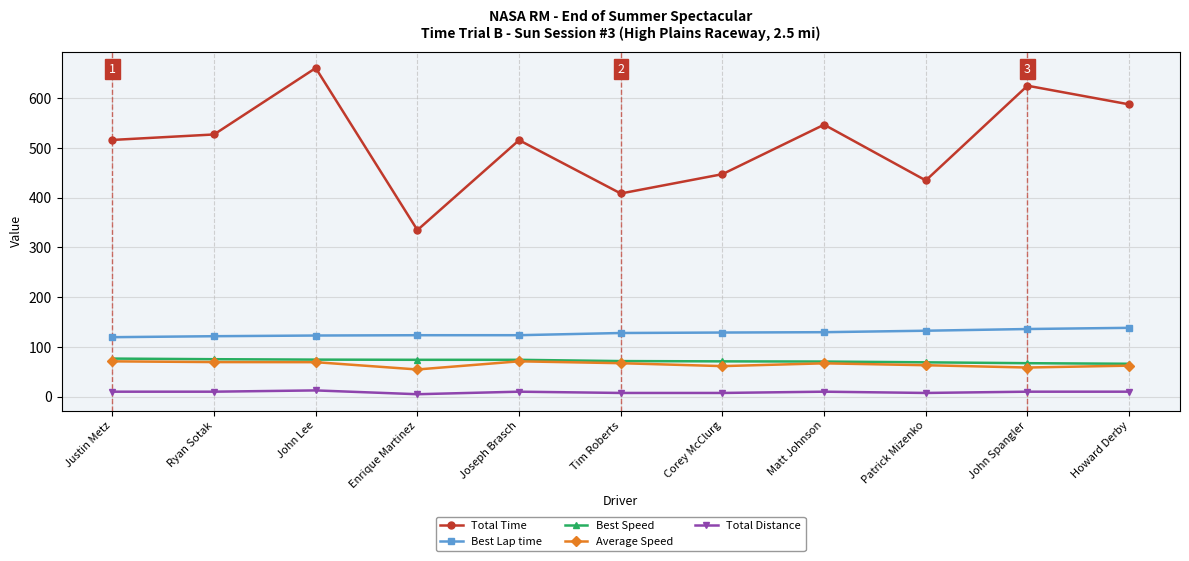

What is the label of the 3rd point from the right?

Patrick Mizenko